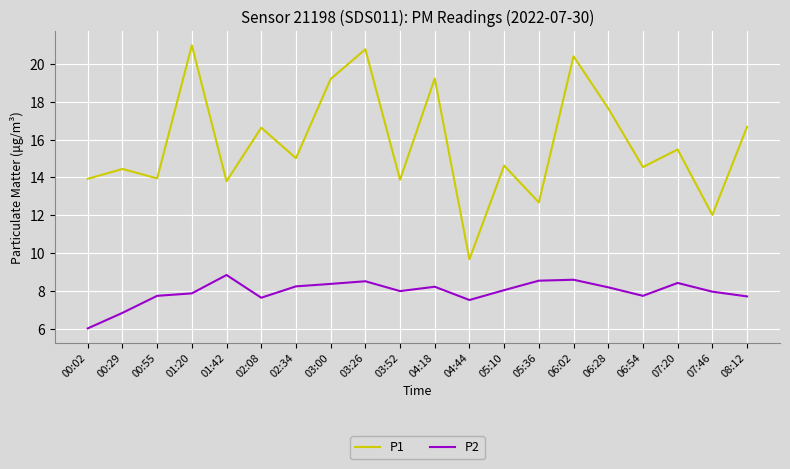

Which series has the largest range (max minus min)?

P1